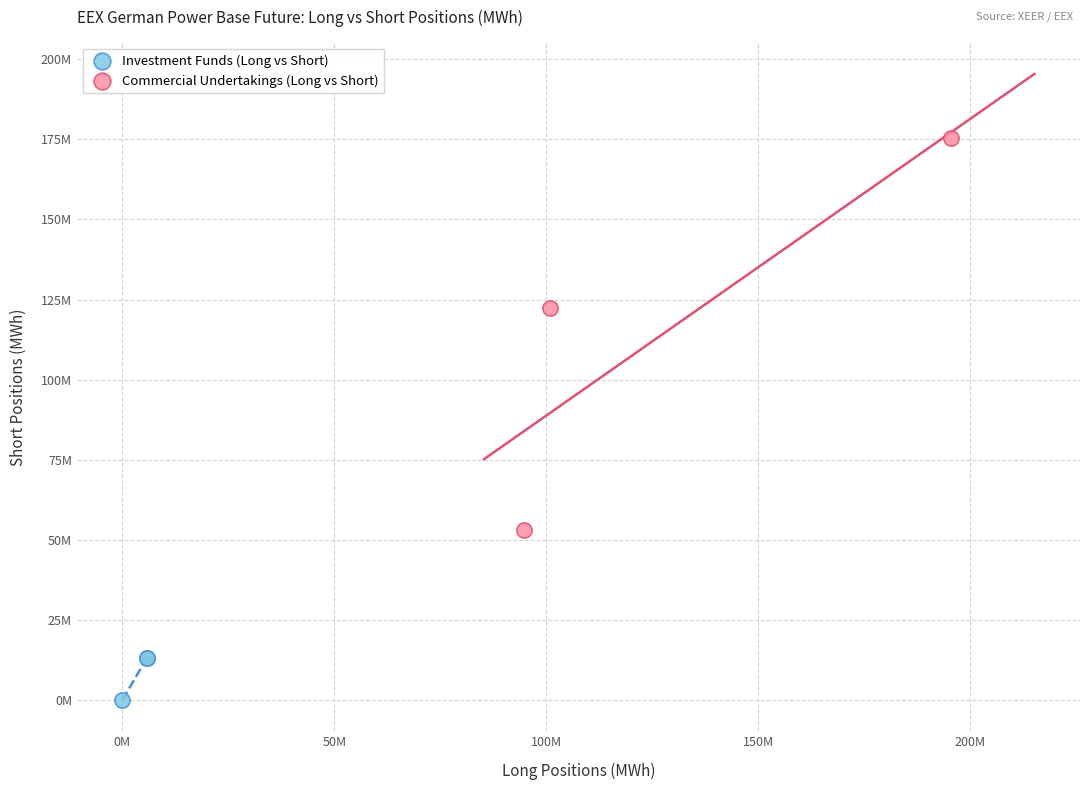

Which series reaches the minimum Y coordinate?

Investment Funds (Long vs Short)